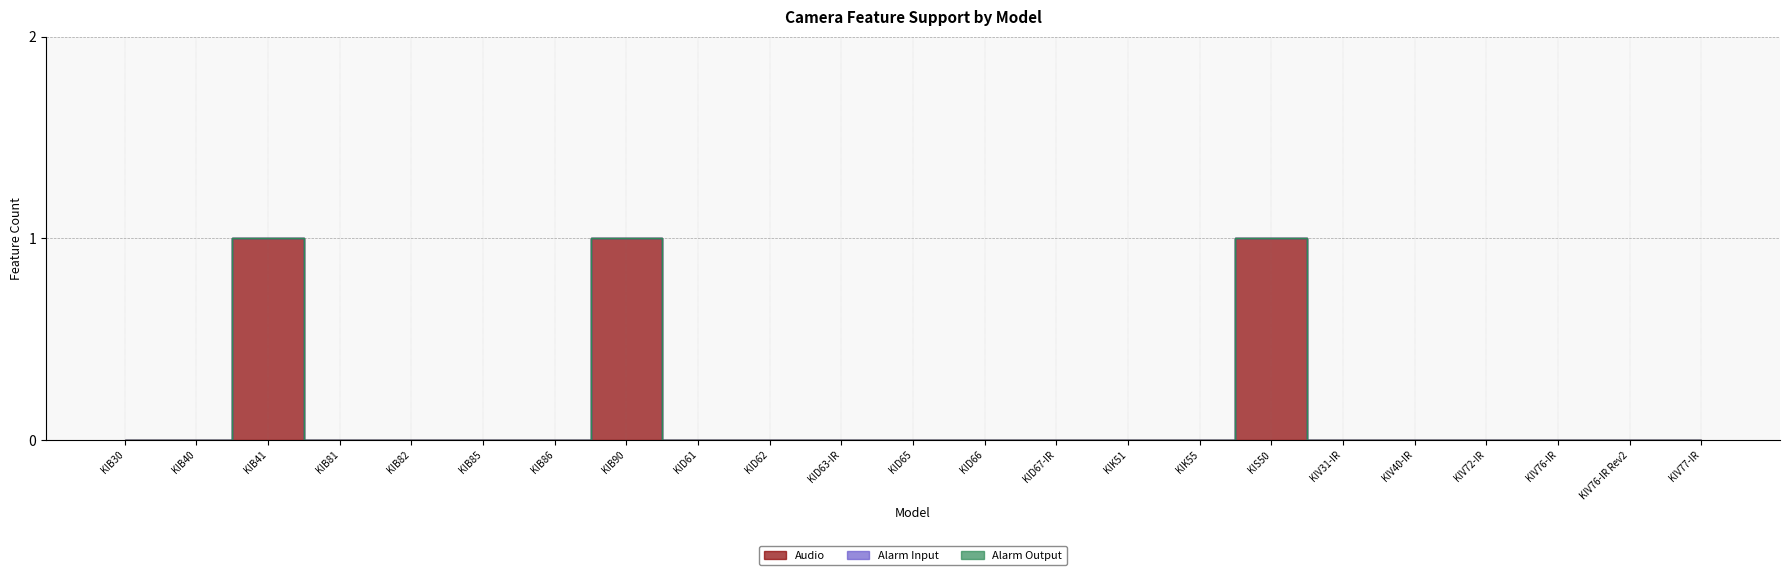

How many lines are shown in the chart?

3